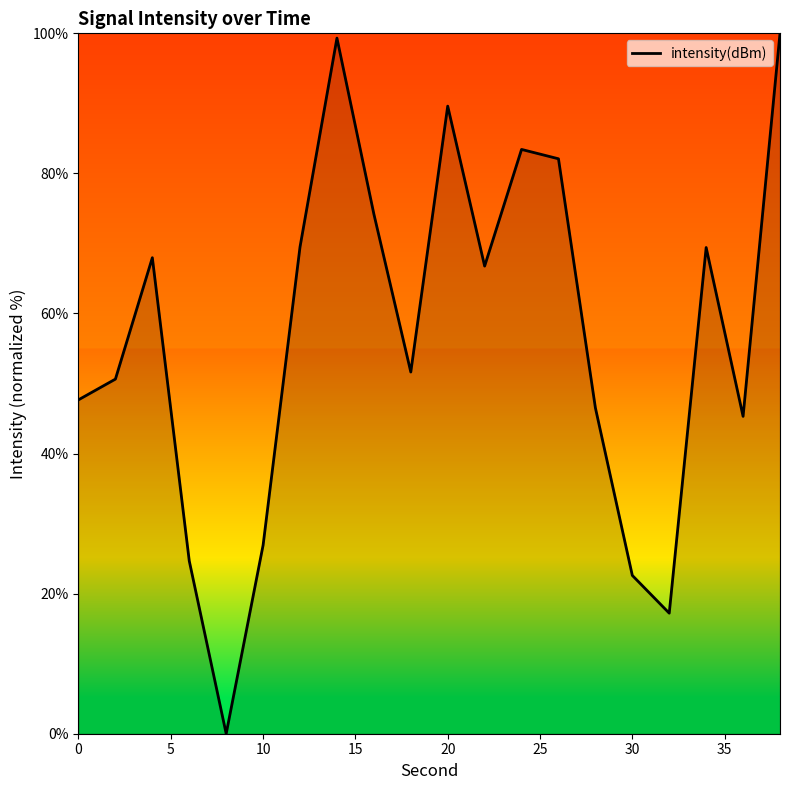

What is the sum of all values?

1135.5